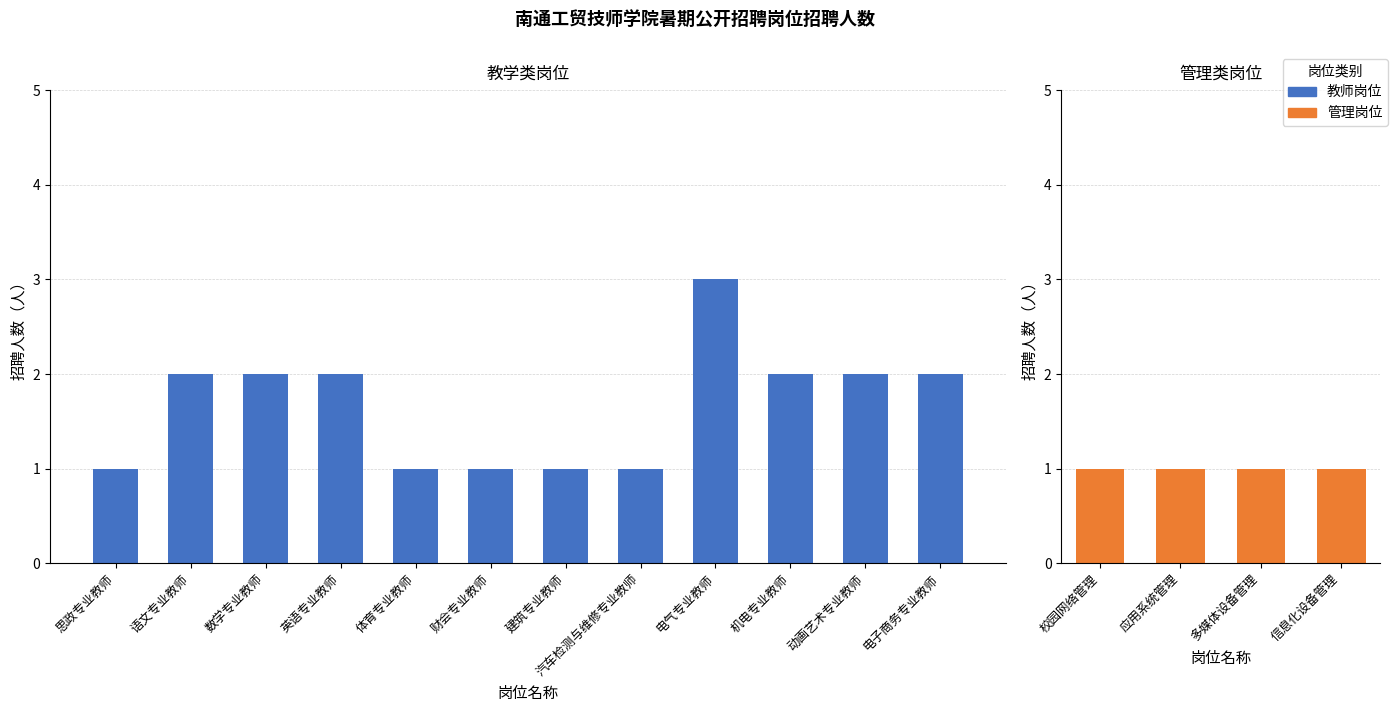

Which series changed the most between 应用系统管理 and 多媒体设备管理?

教师岗位